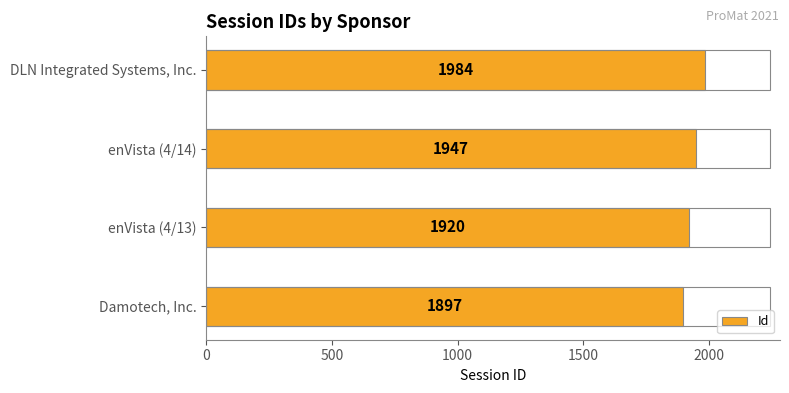

At which label is the value closest to 1940?

enVista (4/14)